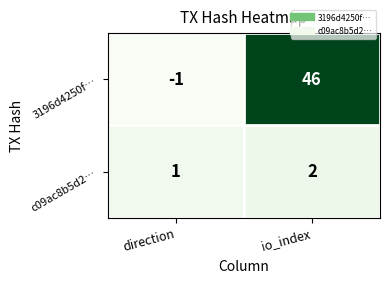

Which series changed the most between direction and io_index?

3196d4250f…